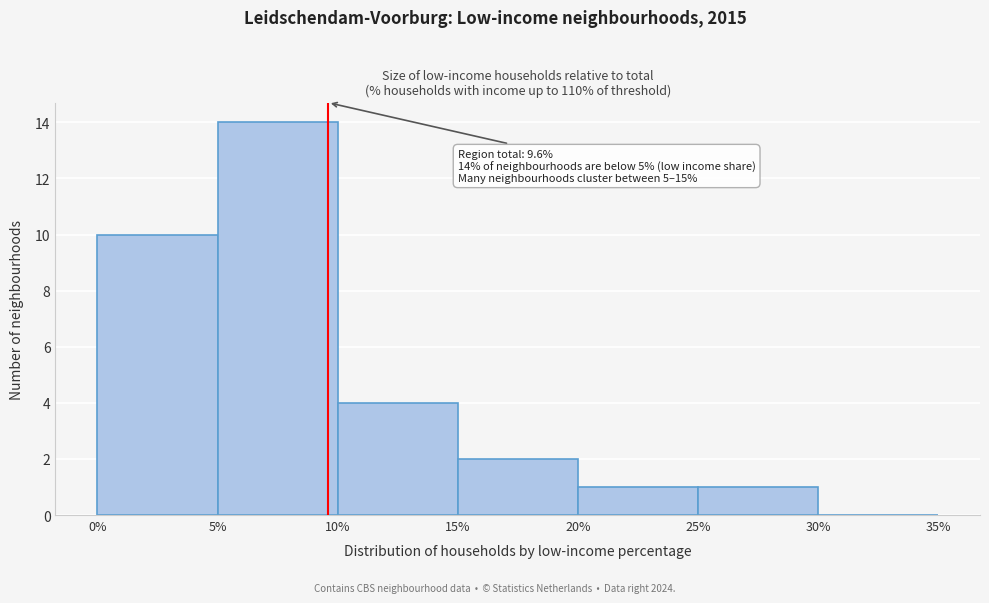

Over which range of the x-axis is the bar tallest?

5% to 10%